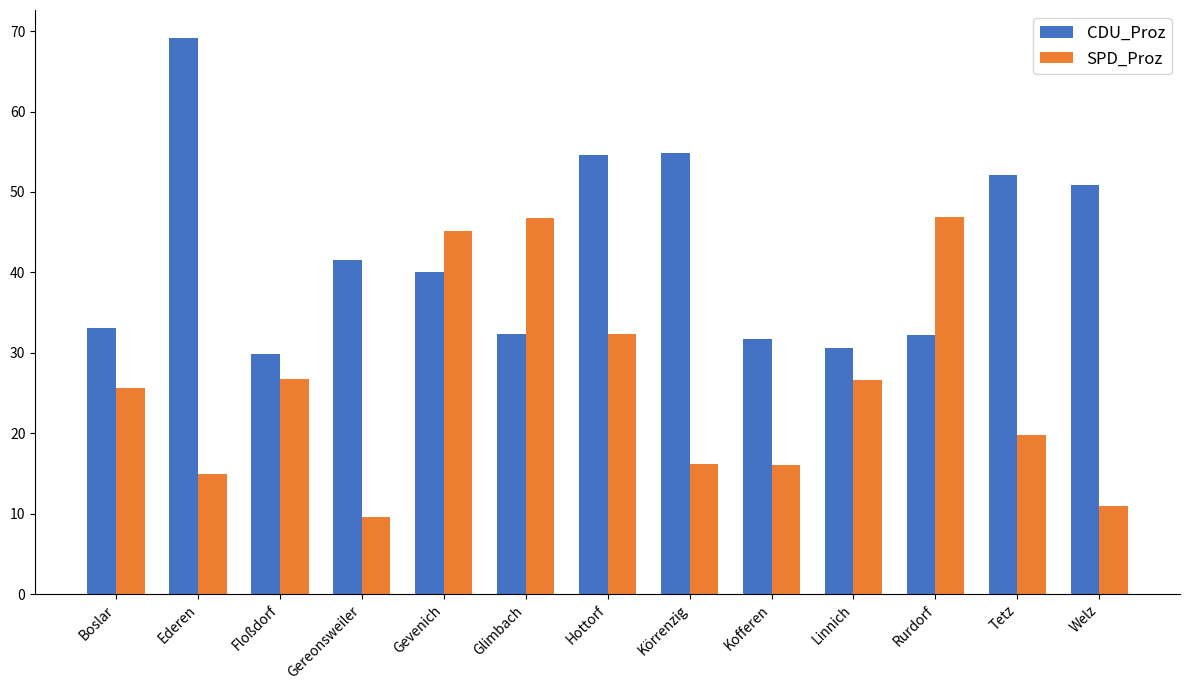

What is the label of the 4th bar from the left?

Gereonsweiler